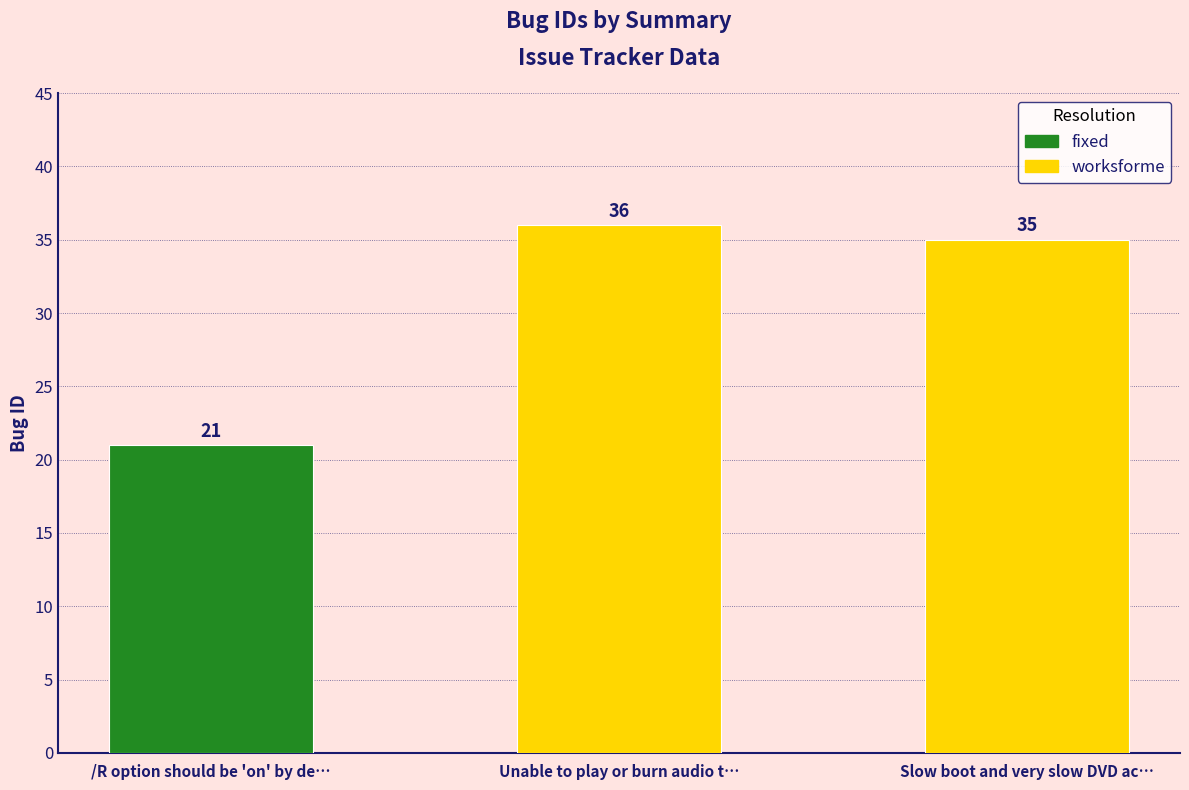

What is the sum of all values?

92